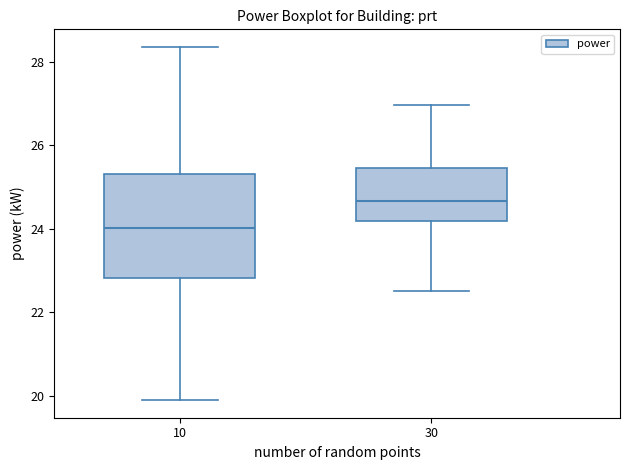

Which box is the tallest, from its lower edge to its upper edge?

10